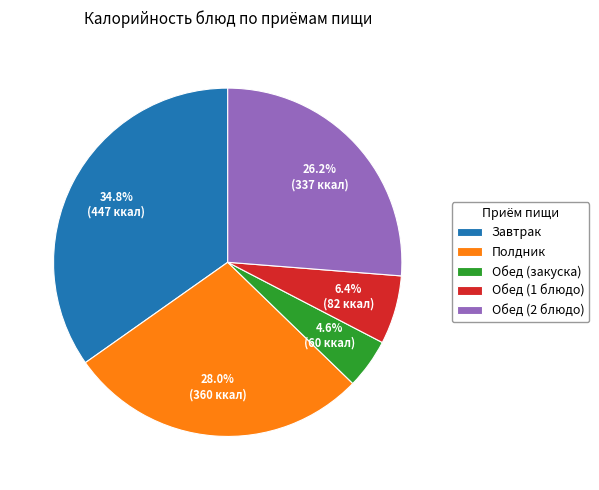

Which has a higher value, Завтрак or Обед (2 блюдо)?

Завтрак